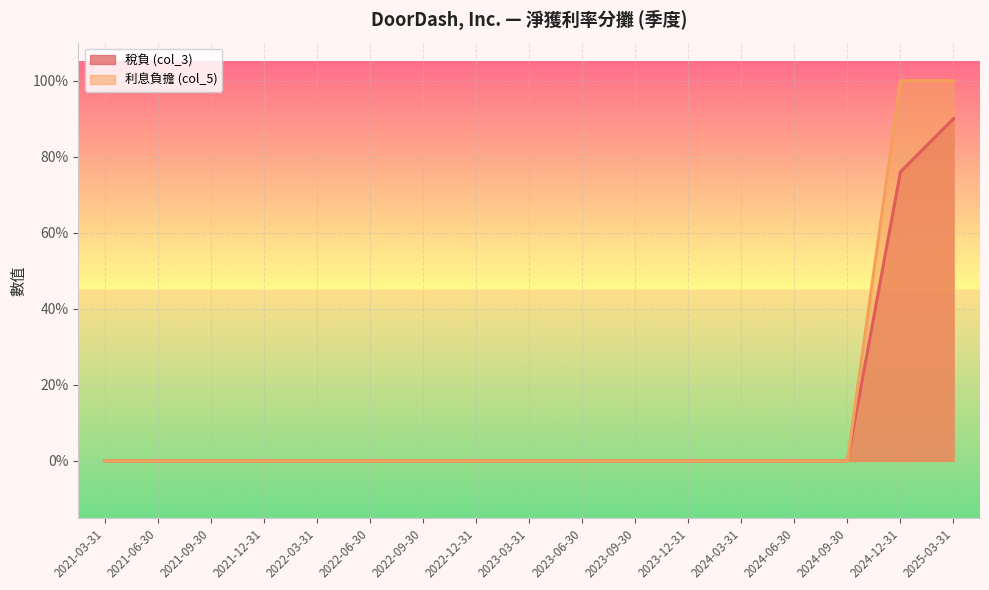

Is the value of 利息負擔 (col_5) at 2025-03-31 greater than the value of 稅負 (col_3) at 2021-12-31?

Yes